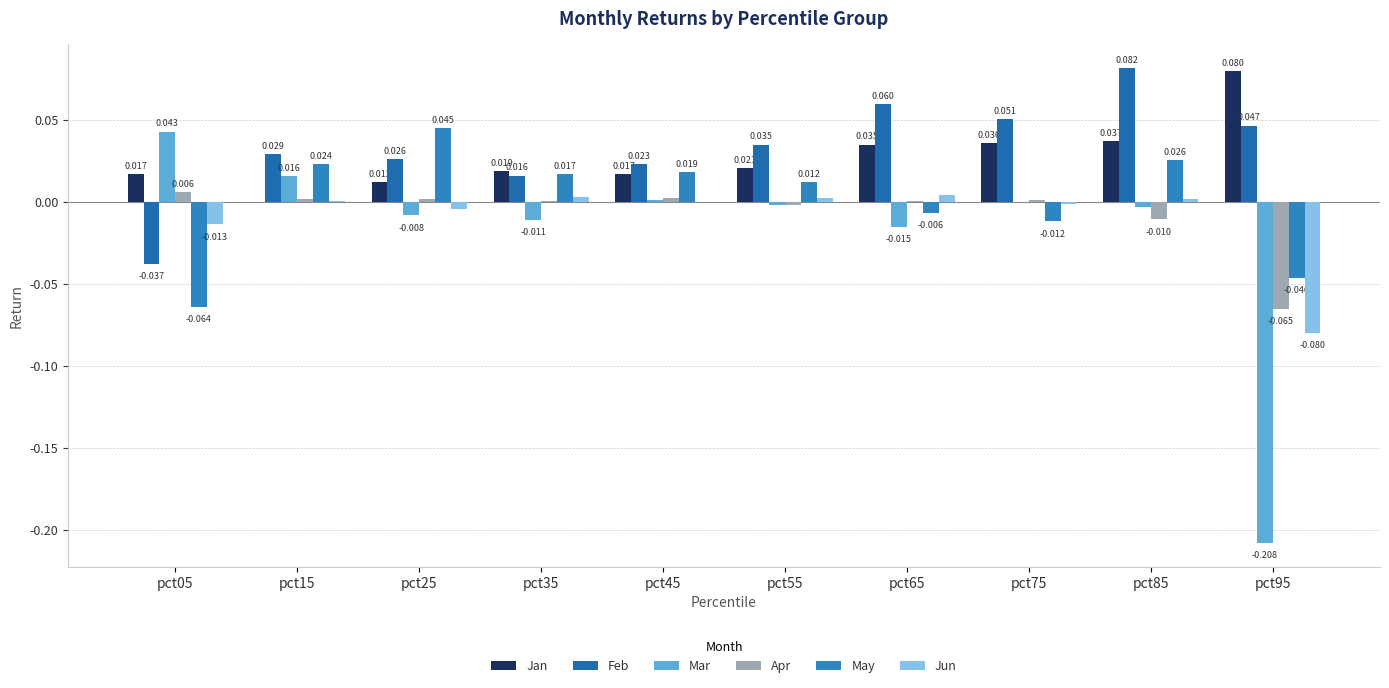

How many positive values does the May series have?

6